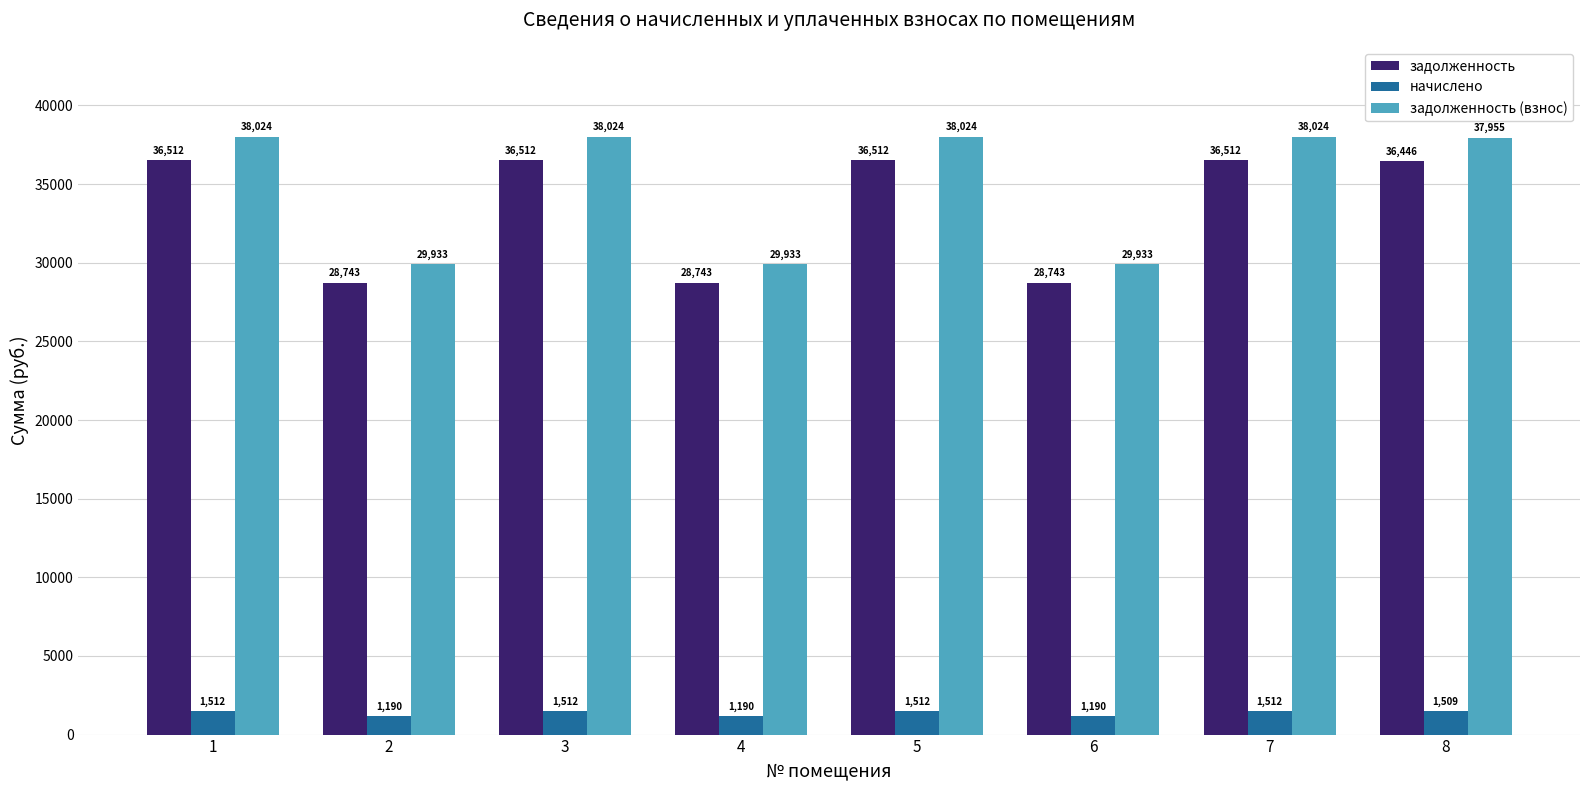

True or false: задолженность (взнос) has a value of 65357.8 at 3.

False